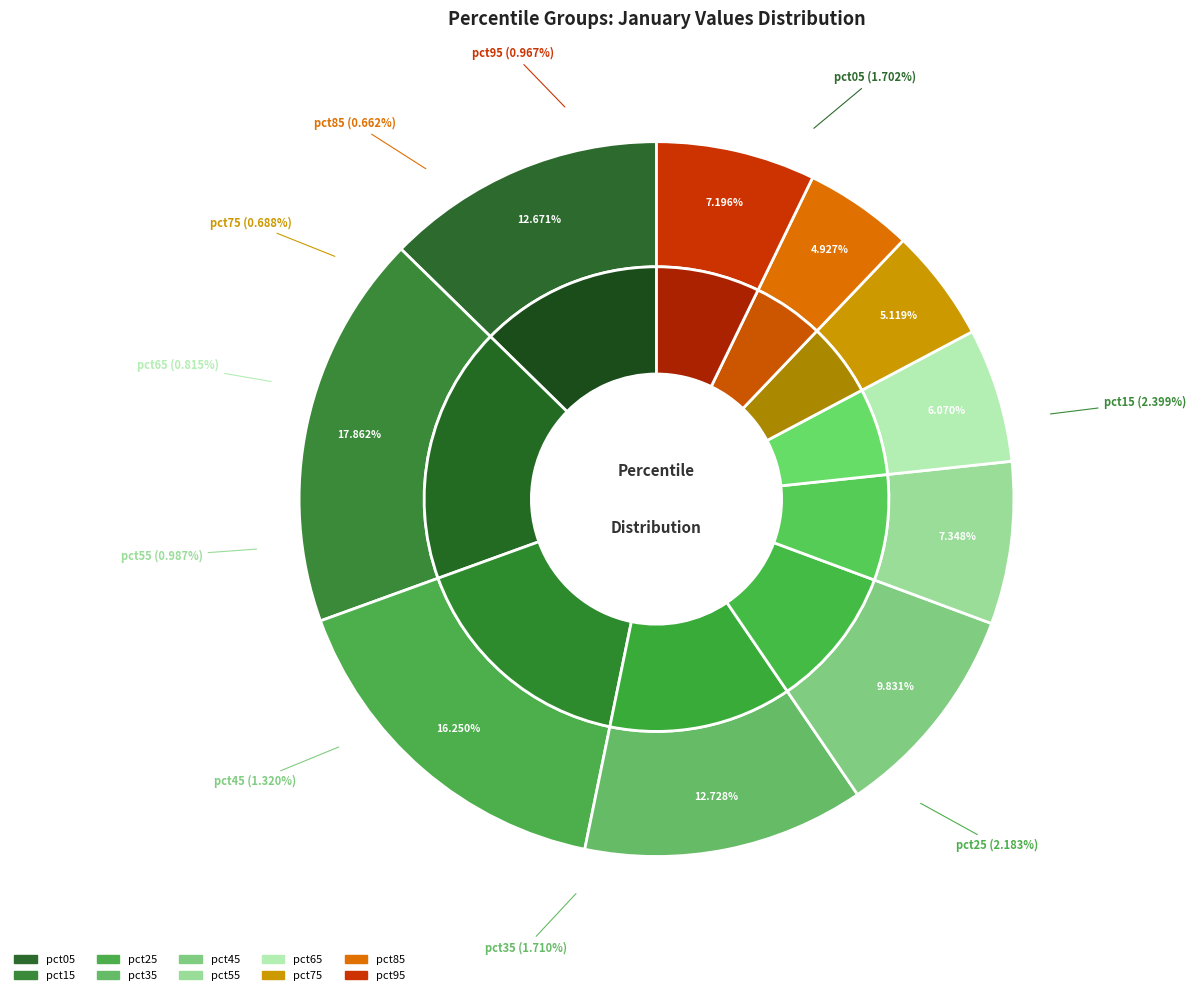

What is the change in value from pct15 to pct65?

-1.6